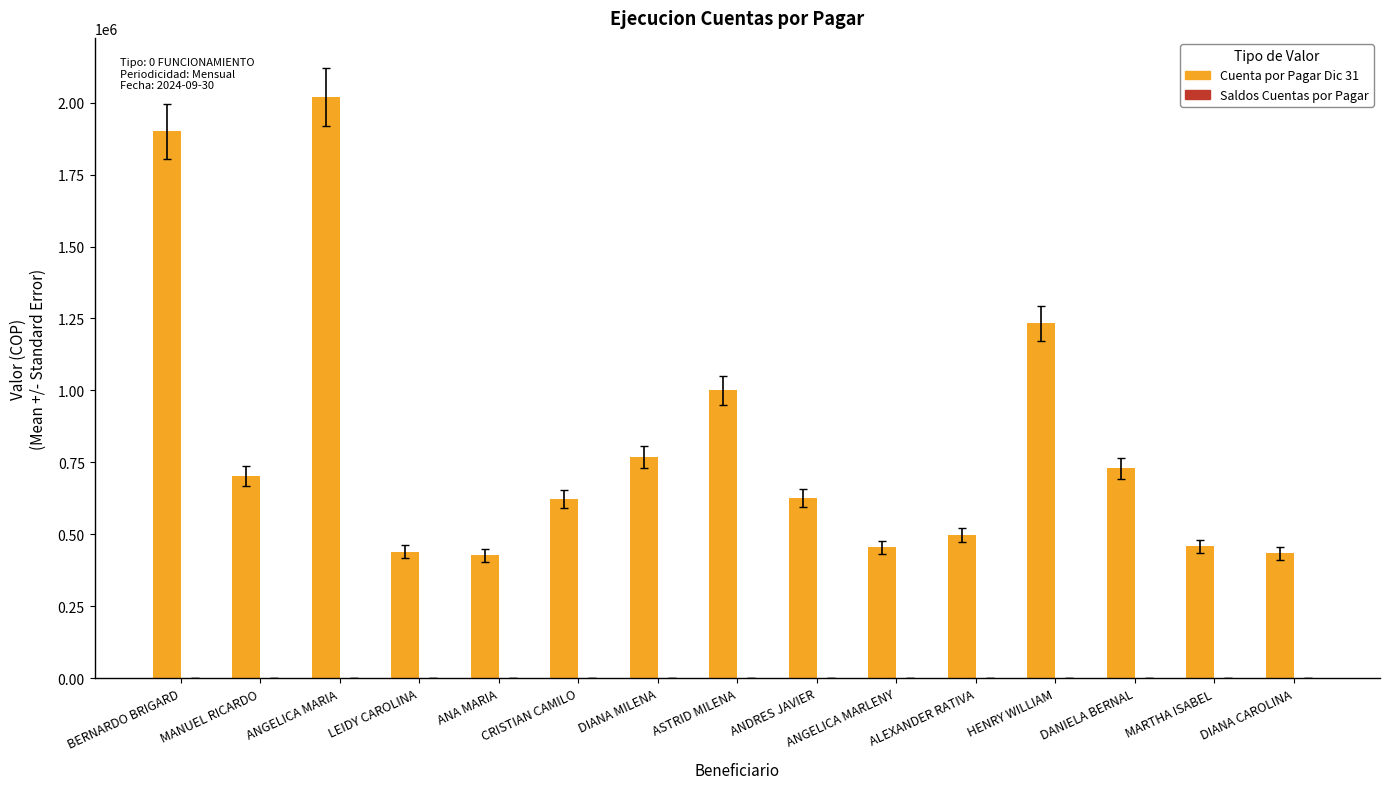

True or false: the data shows 497709 at ALEXANDER RATIVA.

True